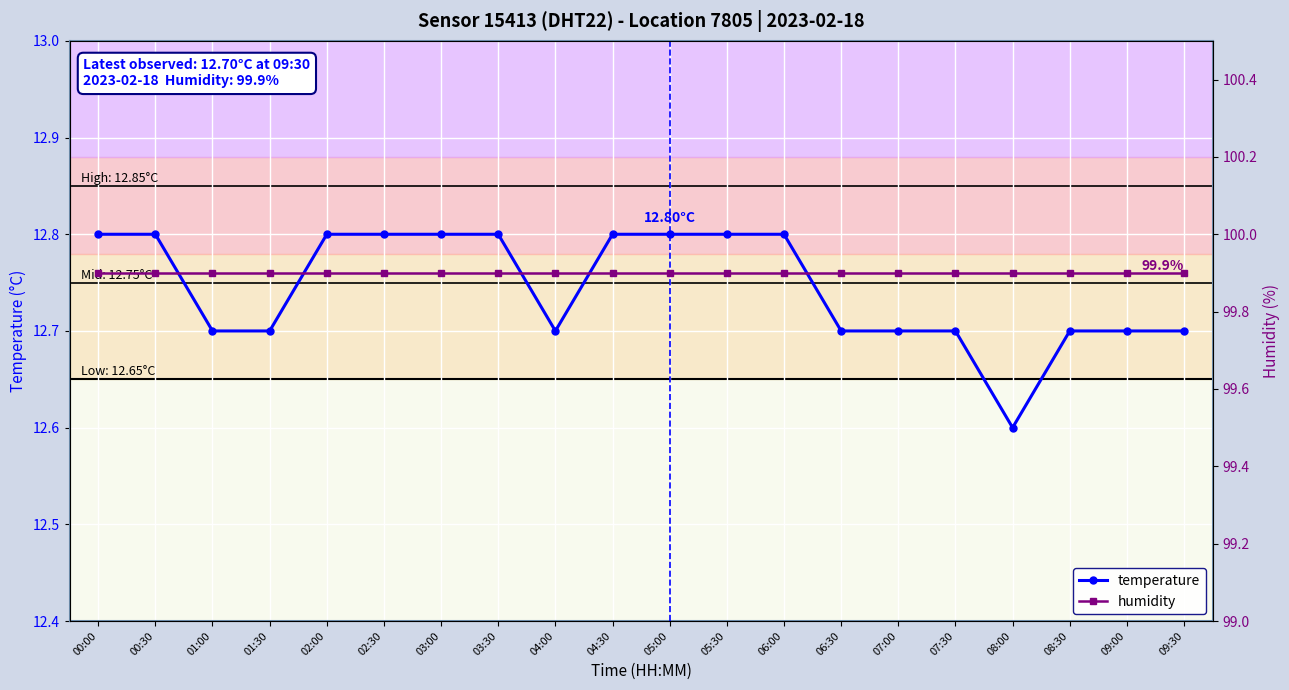

Rank the categories by humidity value from highest to lowest.

00:00, 00:30, 01:00, 01:30, 02:00, 02:30, 03:00, 03:30, 04:00, 04:30, 05:00, 05:30, 06:00, 06:30, 07:00, 07:30, 08:00, 08:30, 09:00, 09:30